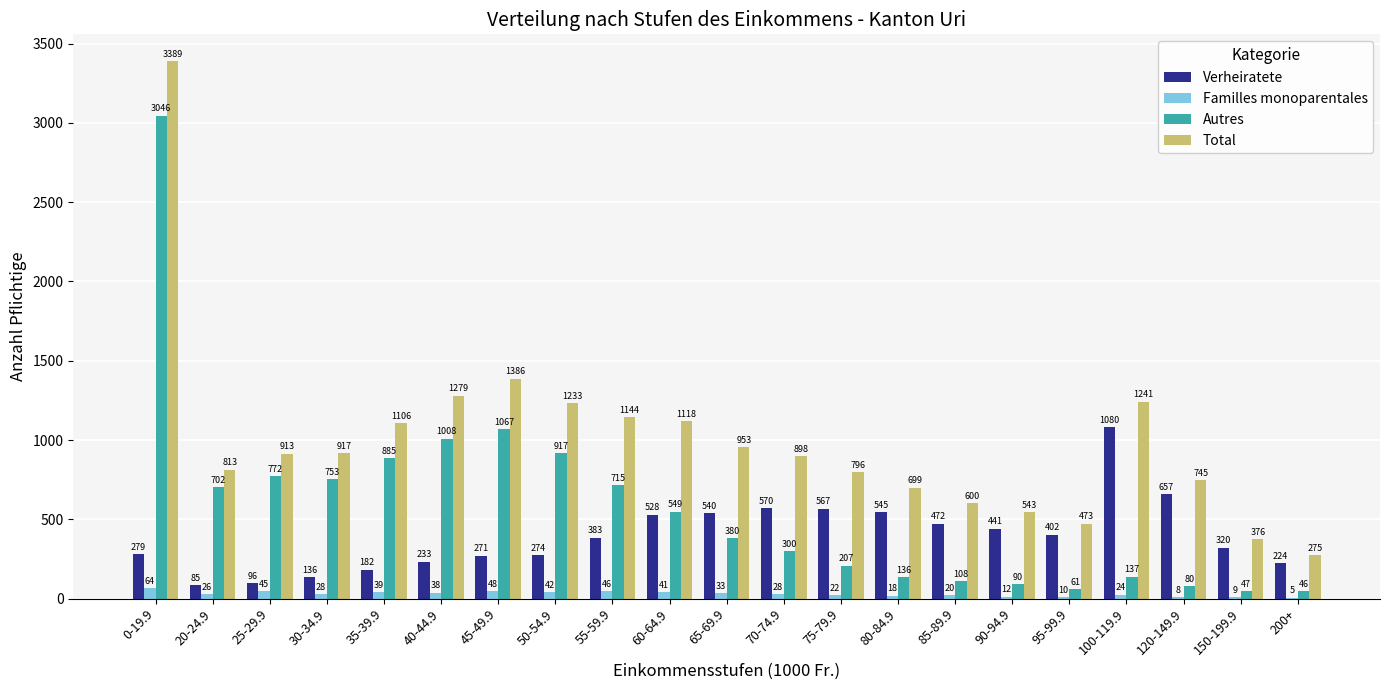

The Verheiratete series shows 72 at 50-54.9. True or false?

False